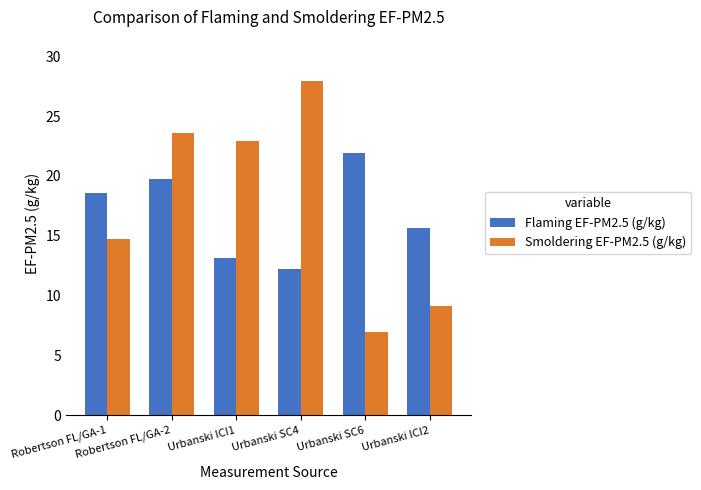

What are all the series names shown in the legend?

Flaming EF-PM2.5 (g/kg), Smoldering EF-PM2.5 (g/kg)